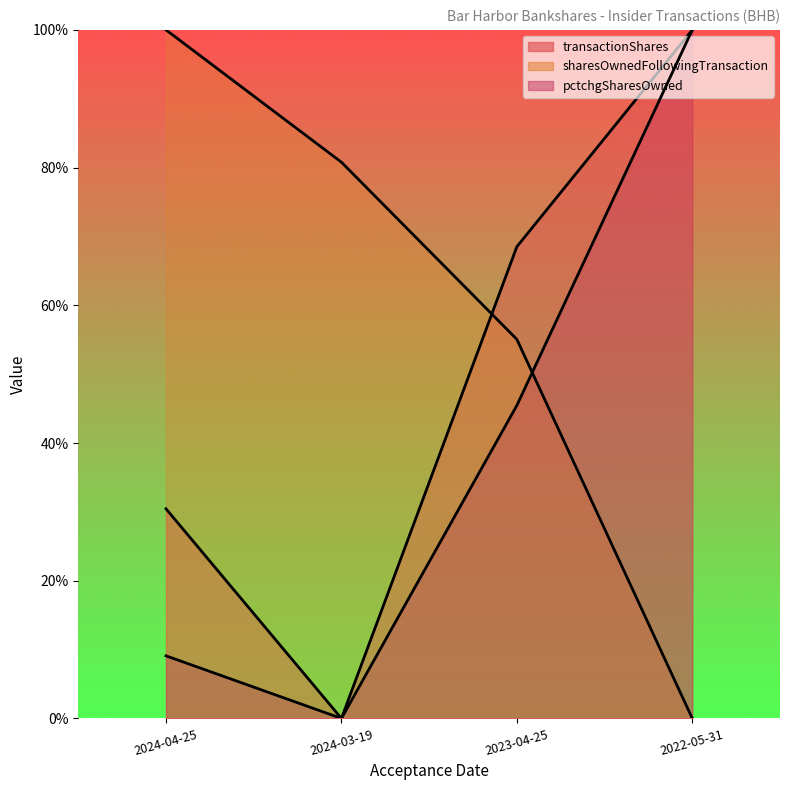

Where do sharesOwnedFollowingTransaction and pctchgSharesOwned first cross each other?

2023-04-25 and 2022-05-31